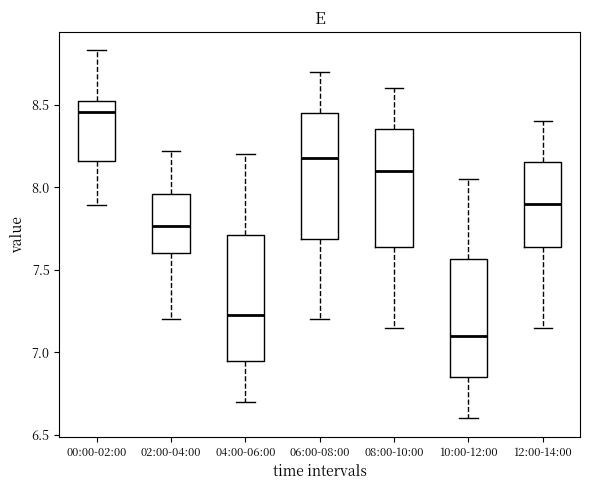

Which box has the highest median line?

00:00-02:00